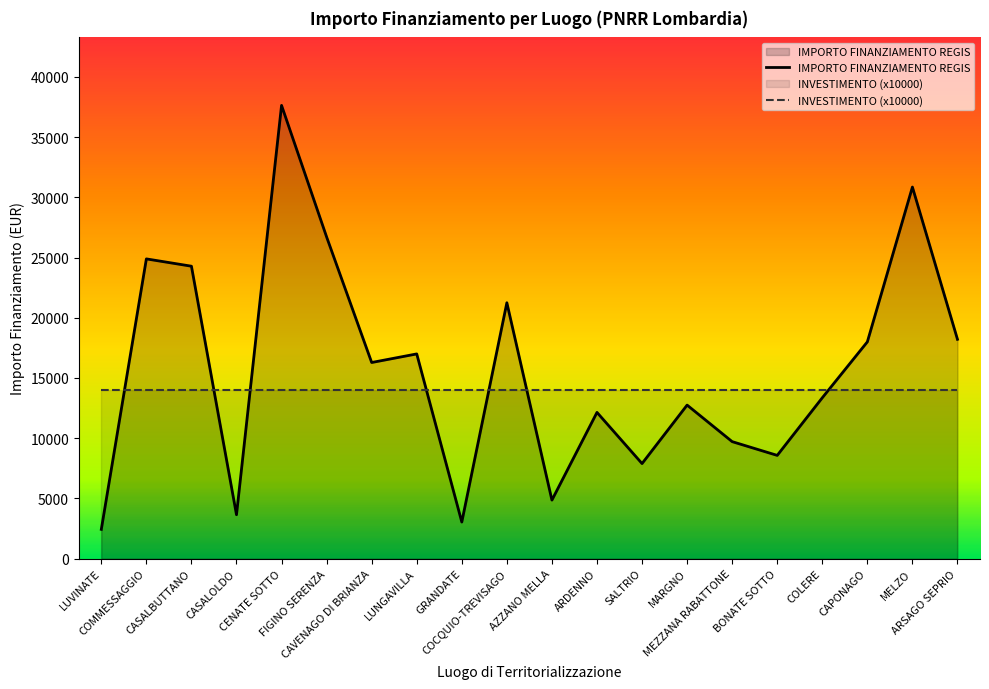

What is the label of the 10th point from the left?

COCQUIO-TREVISAGO